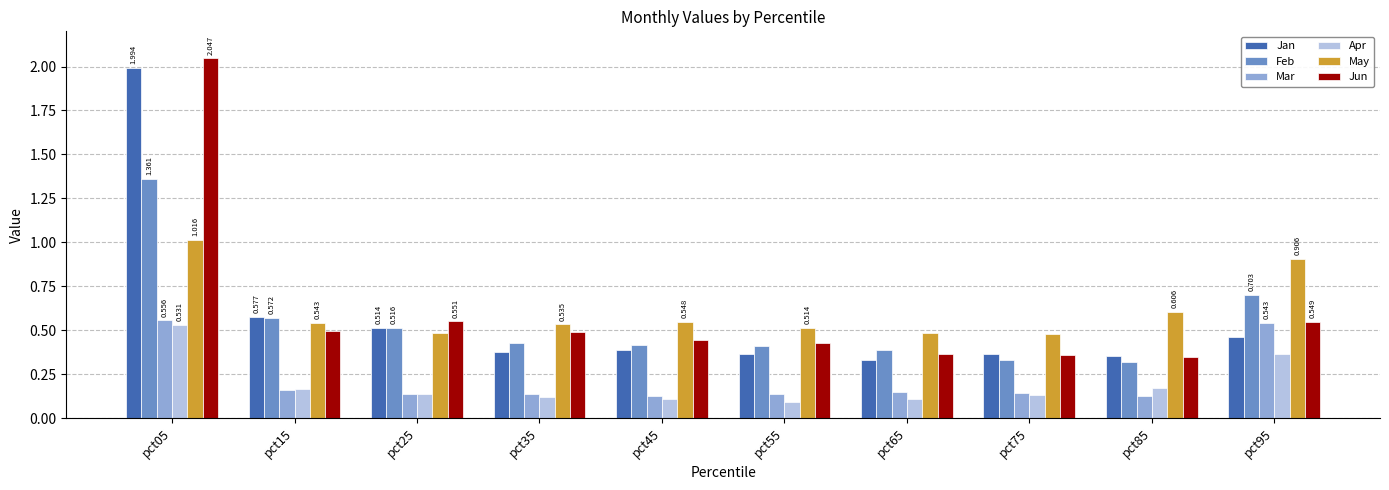

Between pct05 and pct45, which series saw the biggest shift?

Jan